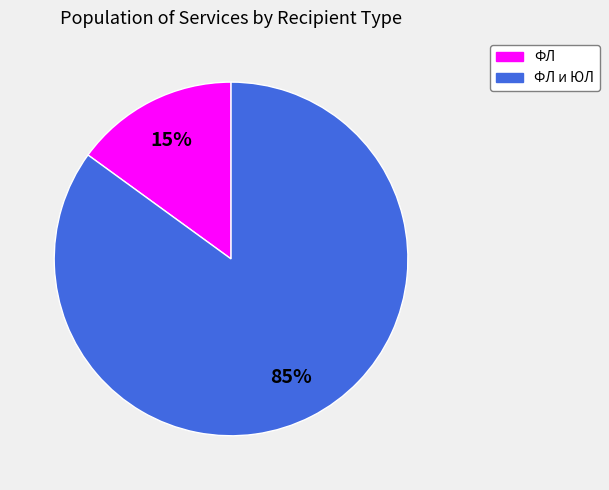

What is the ratio of the value at ФЛ и ЮЛ to the value at ФЛ?

5.7